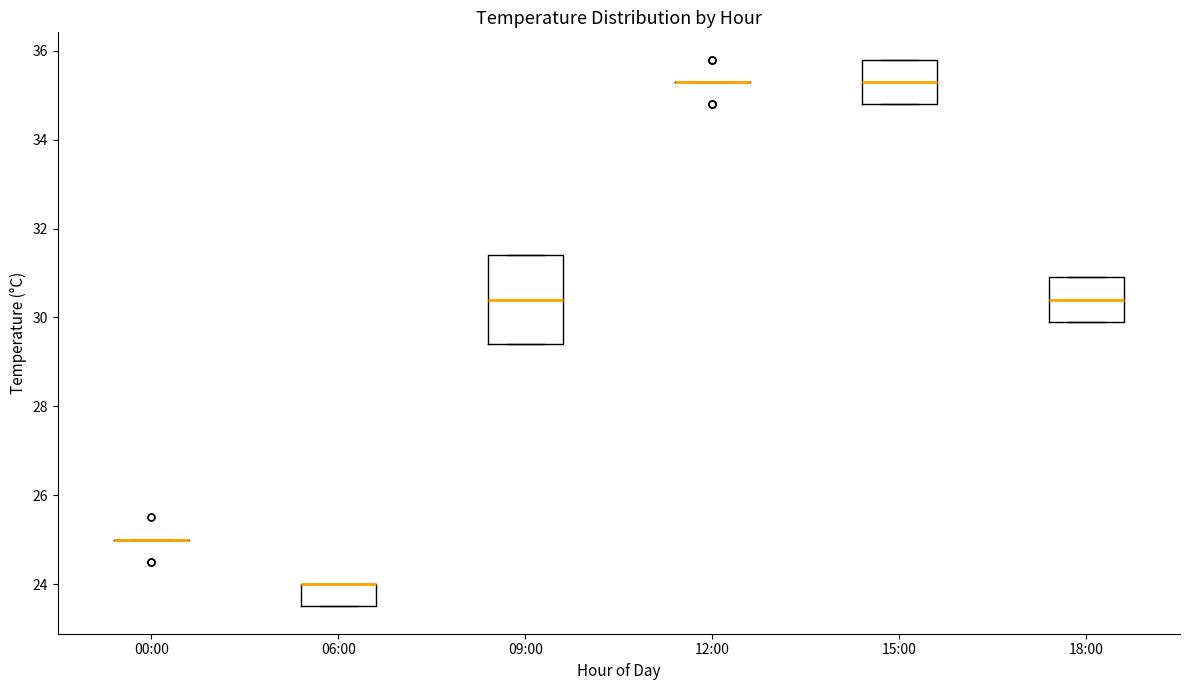

Comparing the boxes themselves (not the whiskers), which one is the tallest?

09:00